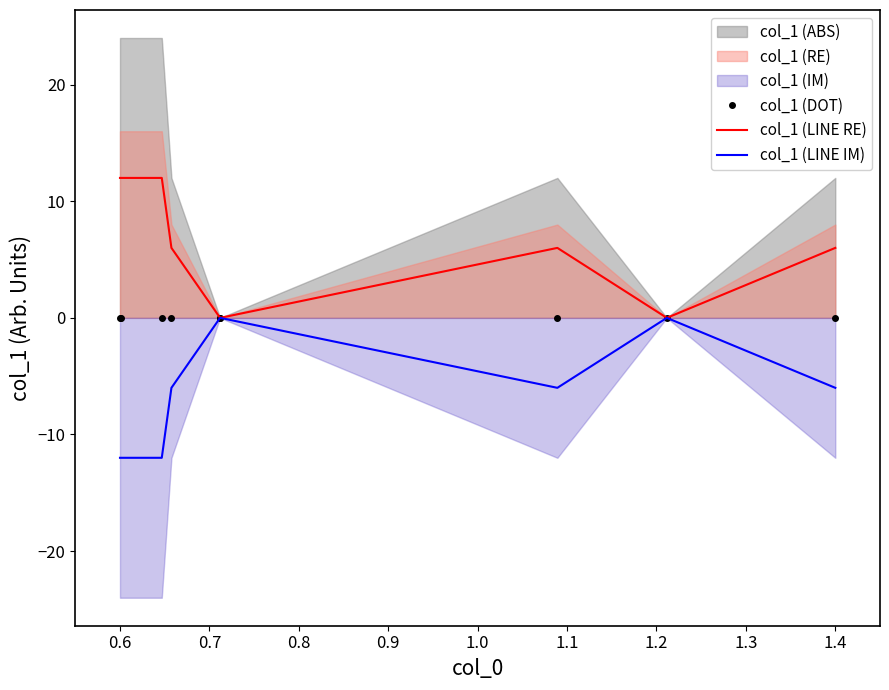

True or false: col_1 (LINE RE) and col_1 (DOT) cross at least once.

False